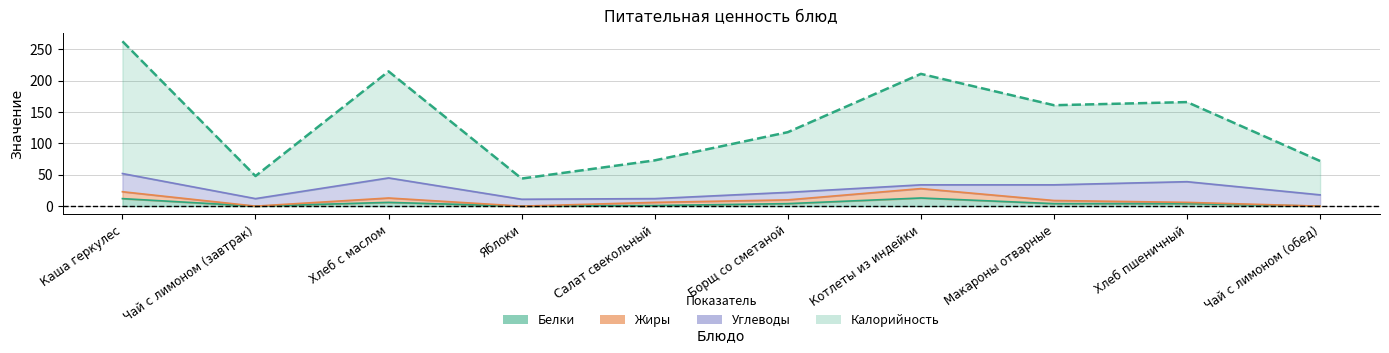

What position from the left is Хлеб пшеничный?

9